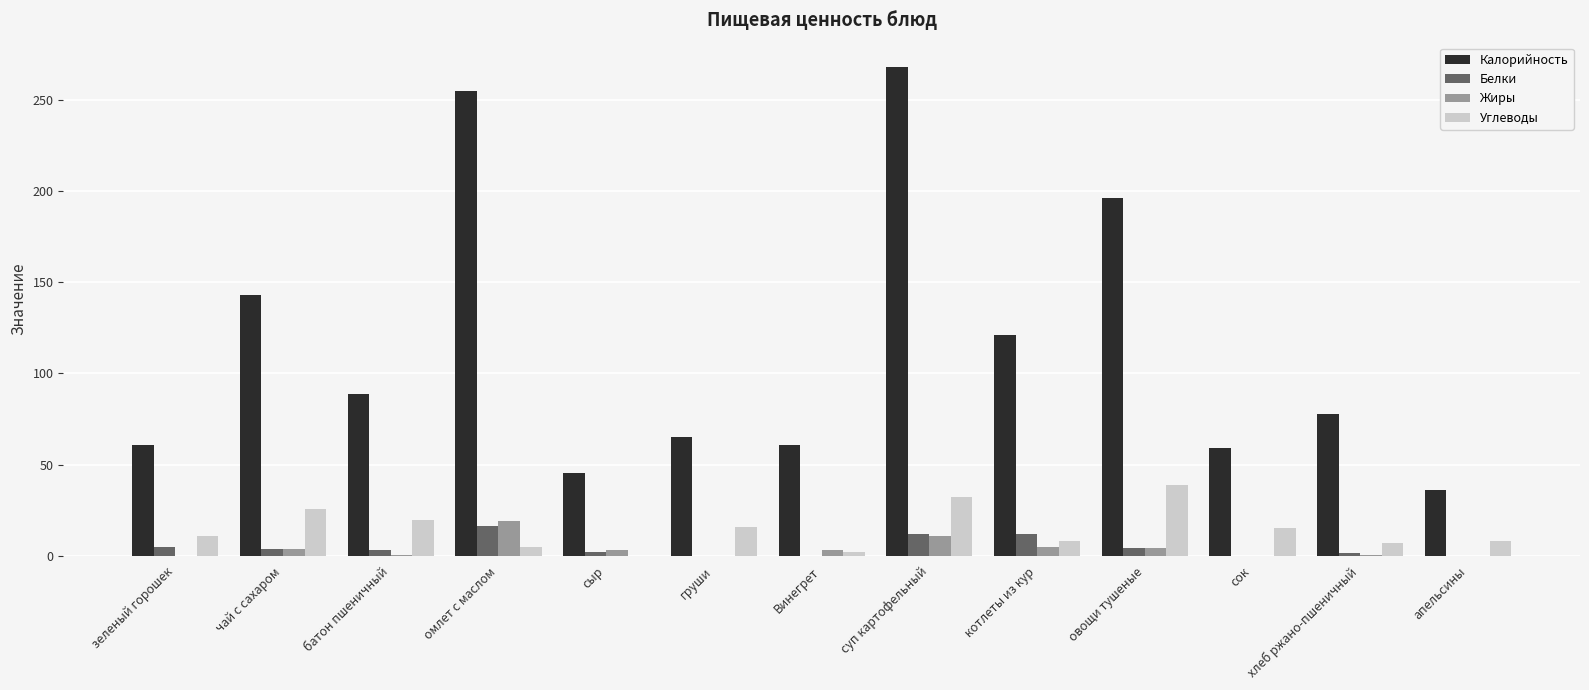

What is the sum of the Белки values at сок and чай с сахаром?

3.5